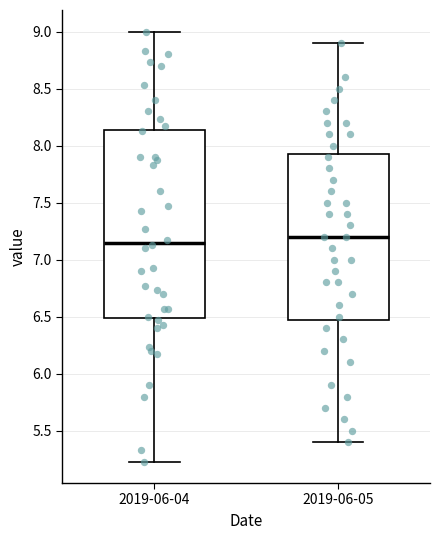

Comparing the boxes themselves (not the whiskers), which one is the tallest?

2019-06-04